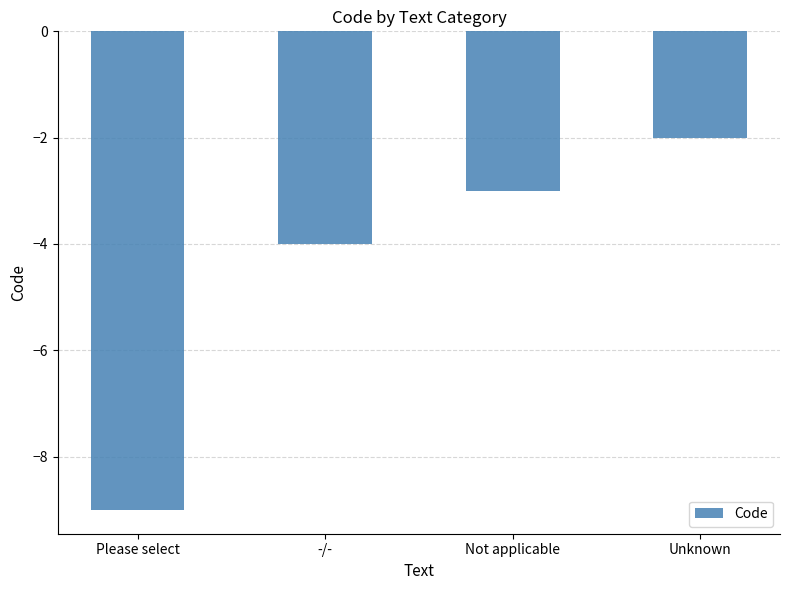

How many values exceed -3?

1